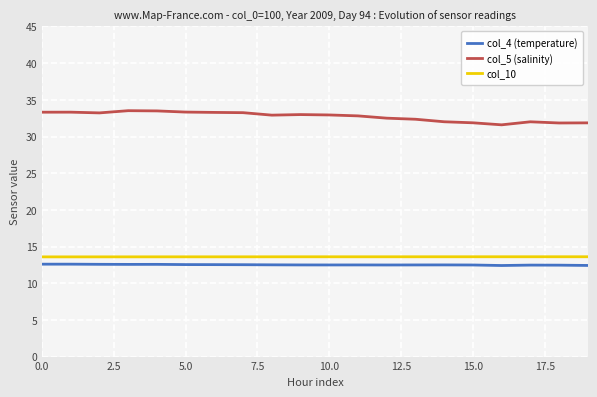

What is the minimum value shown in the chart?

12.4